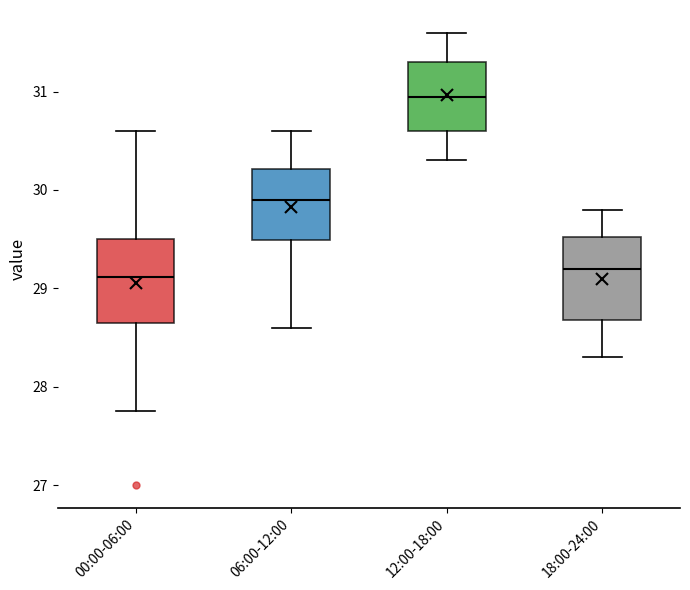

Reading left to right, transcribe this box plot: for each box, give where its median line is, the range the box spans, and where its two whiskers end, as read against the y-axis. The values are not printed on the chart, so give them approximately, as read against the axis.

00:00-06:00: median 29.1, box 28.7 to 29.5, whiskers 27.8 to 30.6
06:00-12:00: median 29.9, box 29.5 to 30.2, whiskers 28.6 to 30.6
12:00-18:00: median 31.0, box 30.6 to 31.3, whiskers 30.3 to 31.6
18:00-24:00: median 29.2, box 28.7 to 29.5, whiskers 28.3 to 29.8